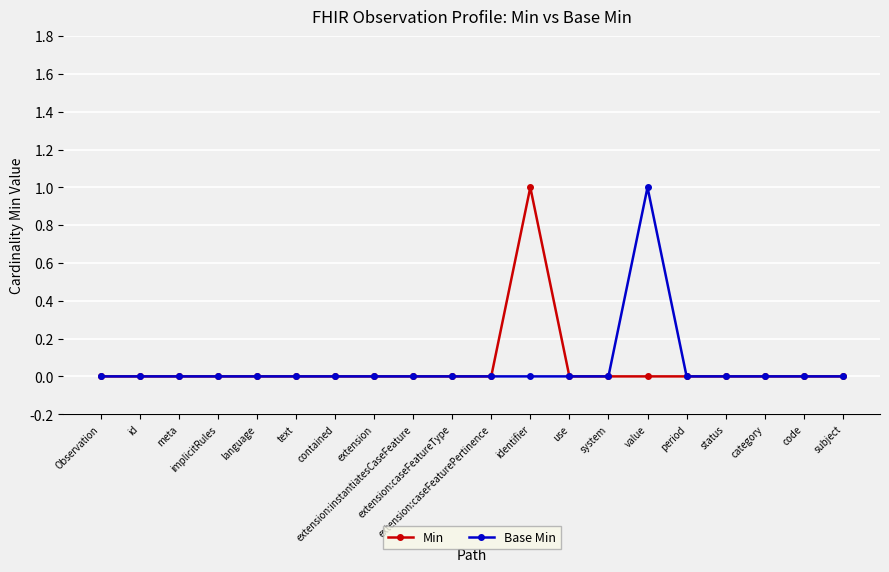

Reading left to right, what are all the values shown in this chart?

Min: 0	0	0	0	0	0	0	0	0	0	0	1	0	0	0	0	0	0	0	0
Base Min: 0	0	0	0	0	0	0	0	0	0	0	0	0	0	1	0	0	0	0	0